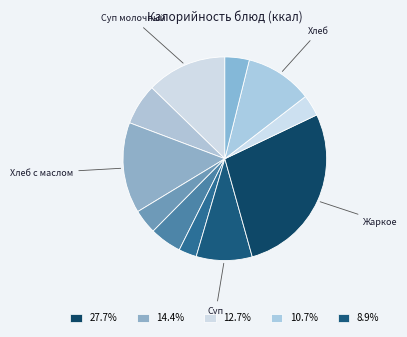

Does any single category account for the majority?

No